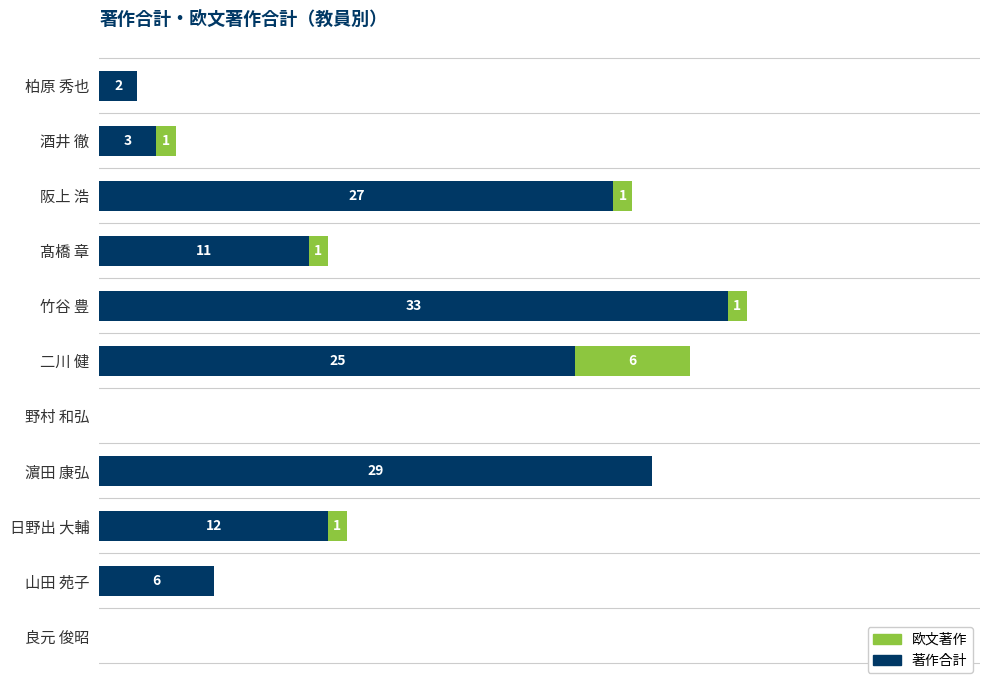

At which category is the sum across all series the highest?

竹谷 豊